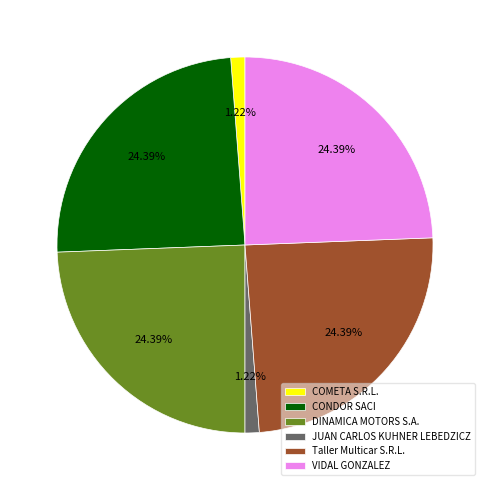

Does COMETA S.R.L. represent more than half of the total?

No